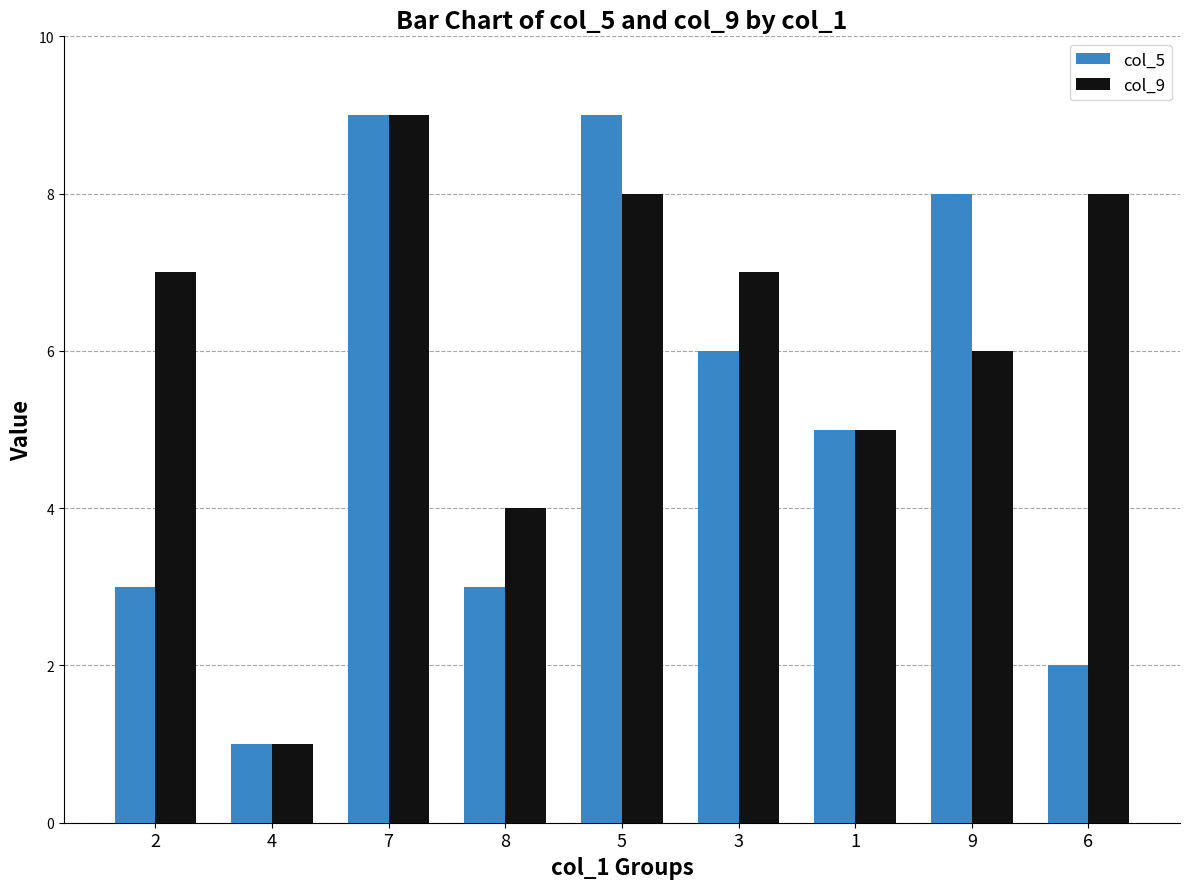

Reading left to right, what are all the values shown in this chart?

col_5: 2=3	4=1	7=9	8=3	5=9	3=6	1=5	9=8	6=2
col_9: 2=7	4=1	7=9	8=4	5=8	3=7	1=5	9=6	6=8